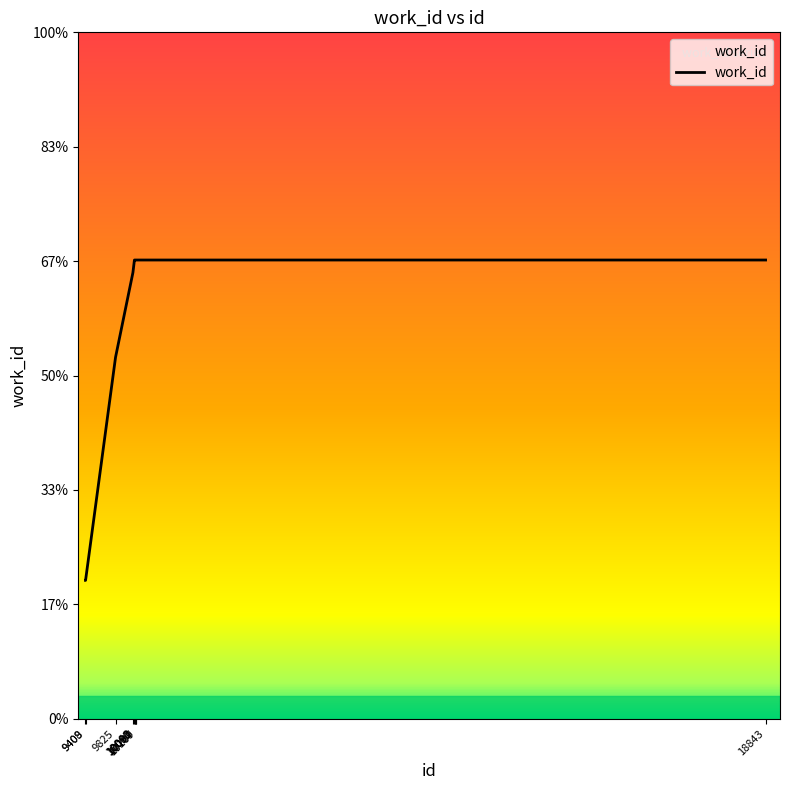

List the labels in order of value, smallest first.

9408, 9409, 9825, 10066, 10087, 10090, 10092, 10107, 10109, 18843